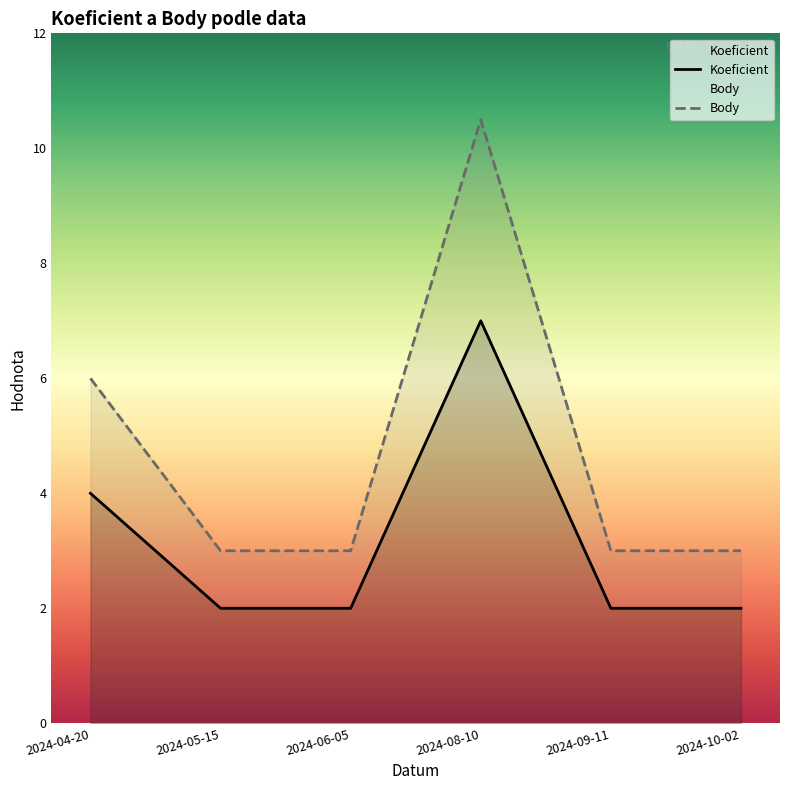

How many Body values are between 3 and 6?

5